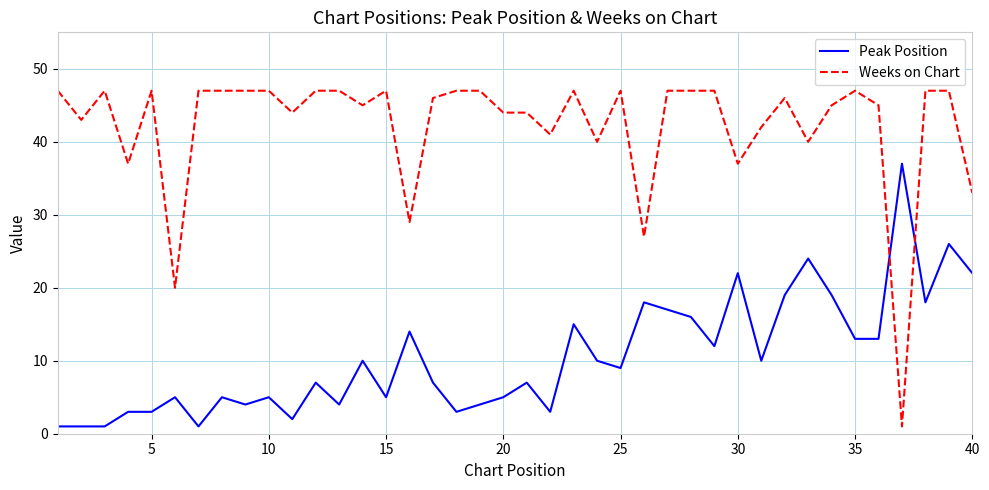

Reading right to left, extract all data points from this chart.

Peak Position: 22	26	18	37	13	13	19	24	19	10	22	12	16	17	18	9	10	15	3	7	5	4	3	7	14	5	10	4	7	2	5	4	5	1	5	3	3	1	1	1
Weeks on Chart: 33	47	47	1	45	47	45	40	46	42	37	47	47	47	27	47	40	47	41	44	44	47	47	46	29	47	45	47	47	44	47	47	47	47	20	47	37	47	43	47